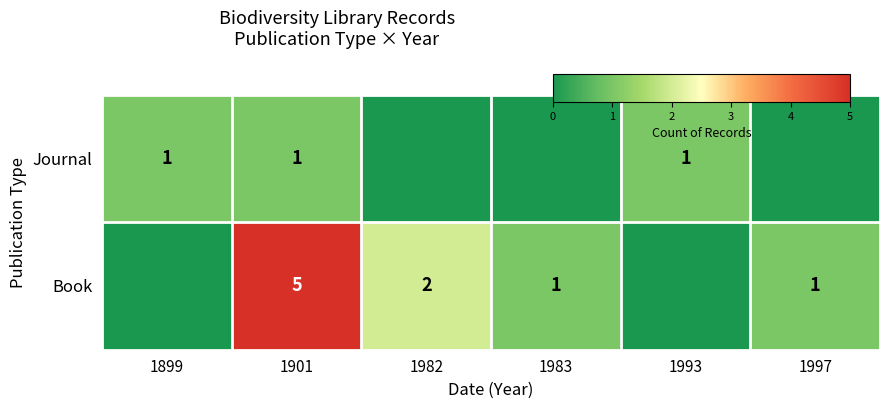

Where is Book nearest to the value 2?

1982